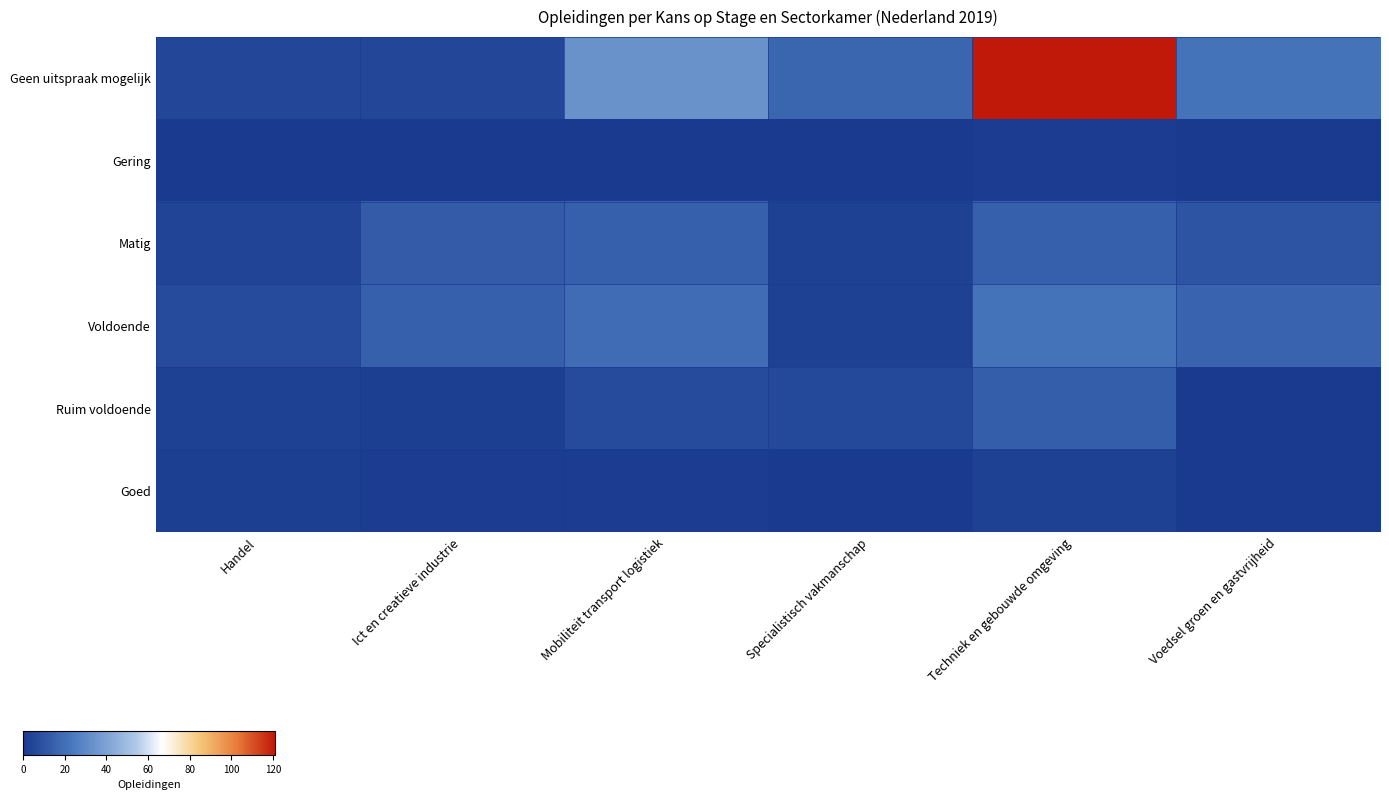

Which series has the widest spread of values?

Geen uitspraak mogelijk